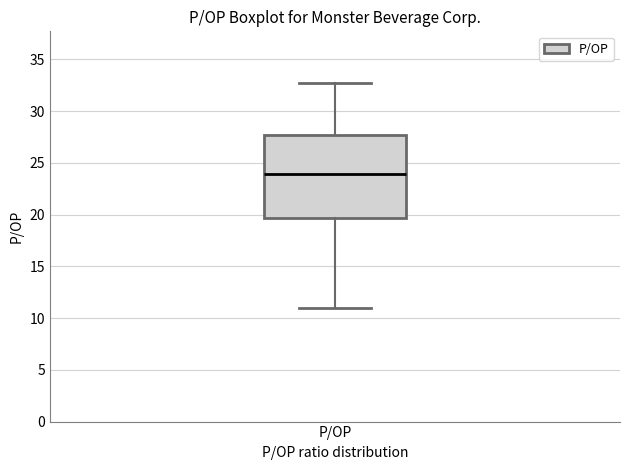

Transcribe this box plot: give where the median line is, the range the box spans, and where the two whiskers end, as read against the y-axis. The values are not printed on the chart, so give them approximately, as read against the axis.

median 24.0, box 19.5 to 27.5, whiskers 11.0 to 32.5